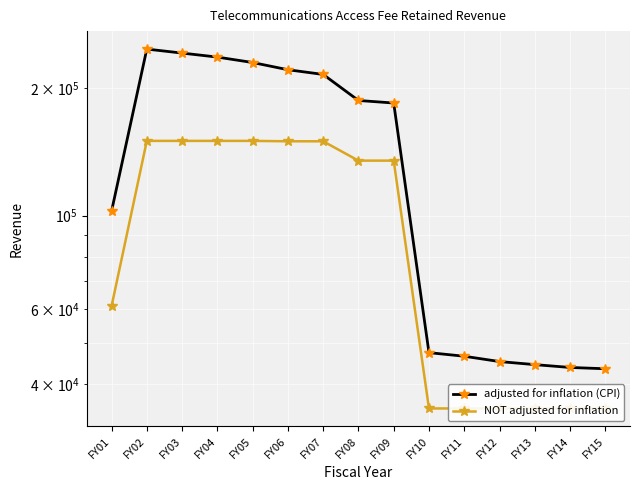

True or false: adjusted for inflation (CPI) and NOT adjusted for inflation intersect in this chart.

False